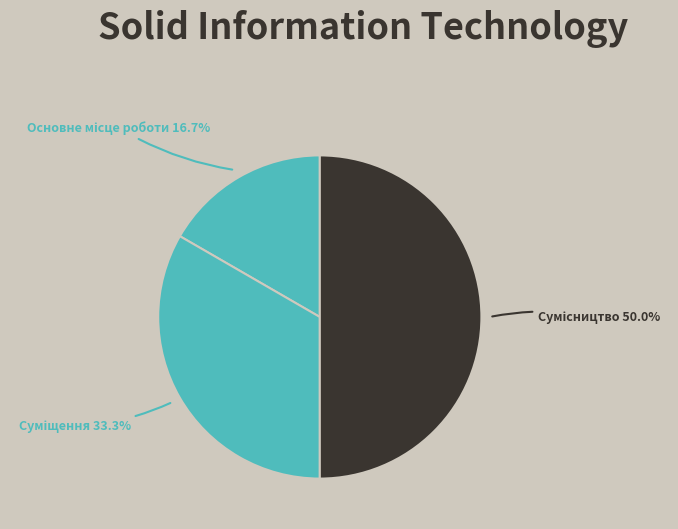

Which slice is the largest?

Сумісництво